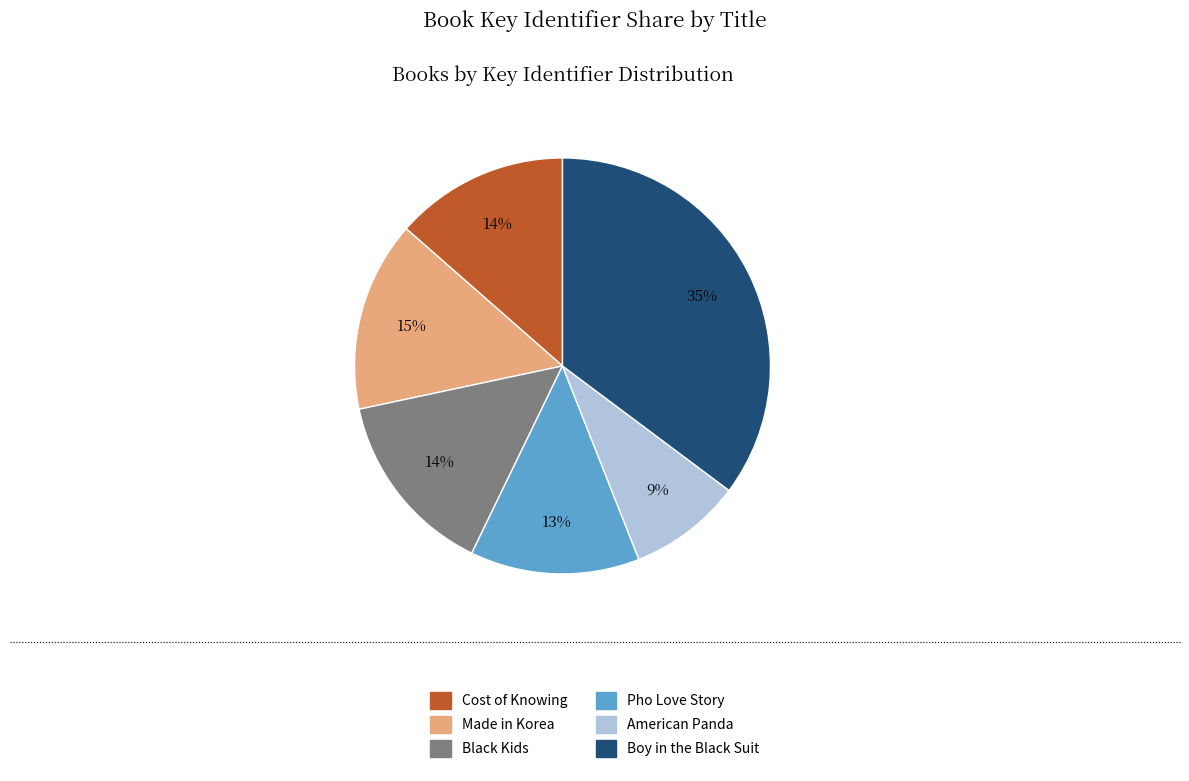

To the nearest percent, what percentage of the pie is Boy in the Black Suit?

35%